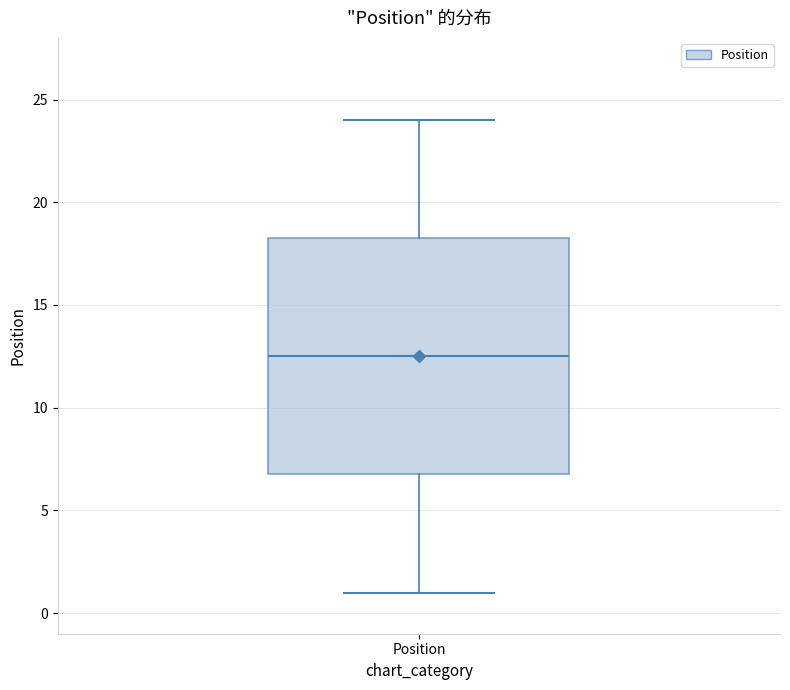

Read this box plot against the y-axis: the position of the median line, the range covered by the box, and the ends of both whiskers. The values are not printed on the chart, so give them approximately, as read against the axis.

median 12.5, box 7.0 to 18.5, whiskers 1.0 to 24.0